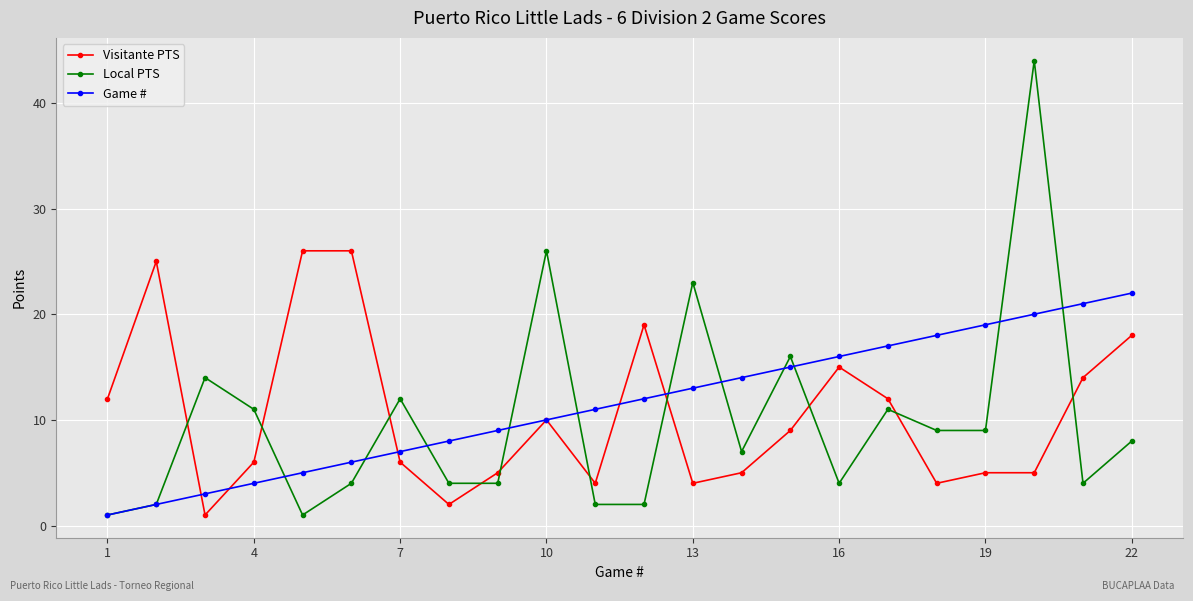

True or false: Visitante PTS has more than 1 interior local peaks.

True